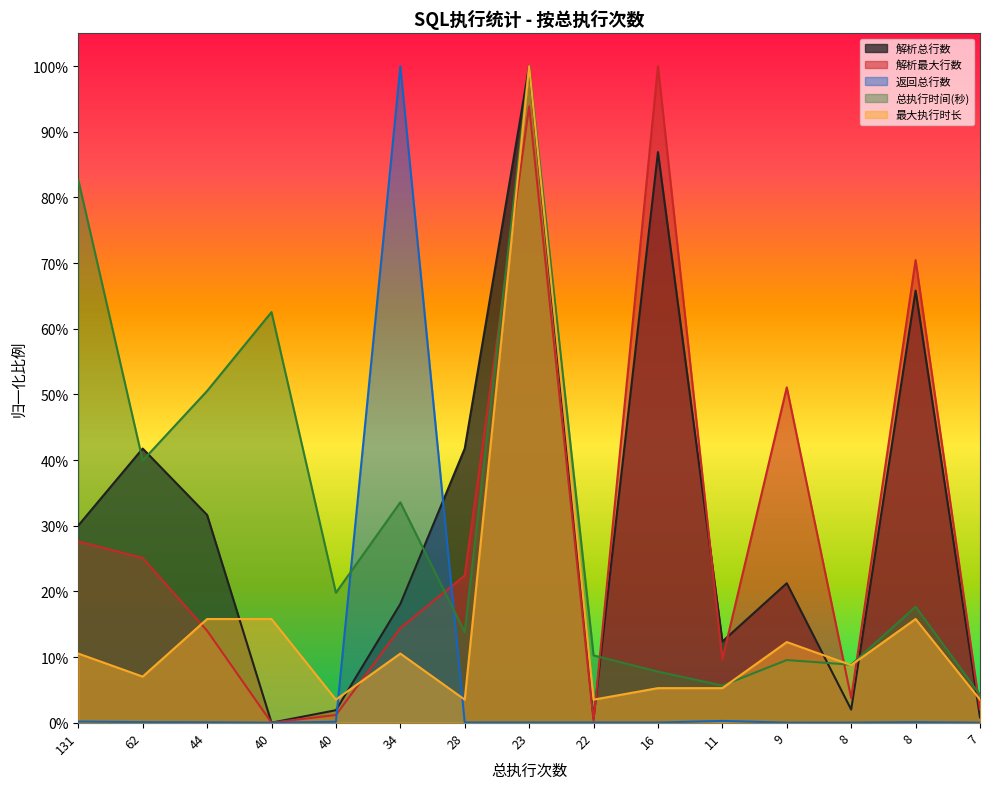

What is the difference between the second highest and minimum values in the 最大执行时长 series?

0.1